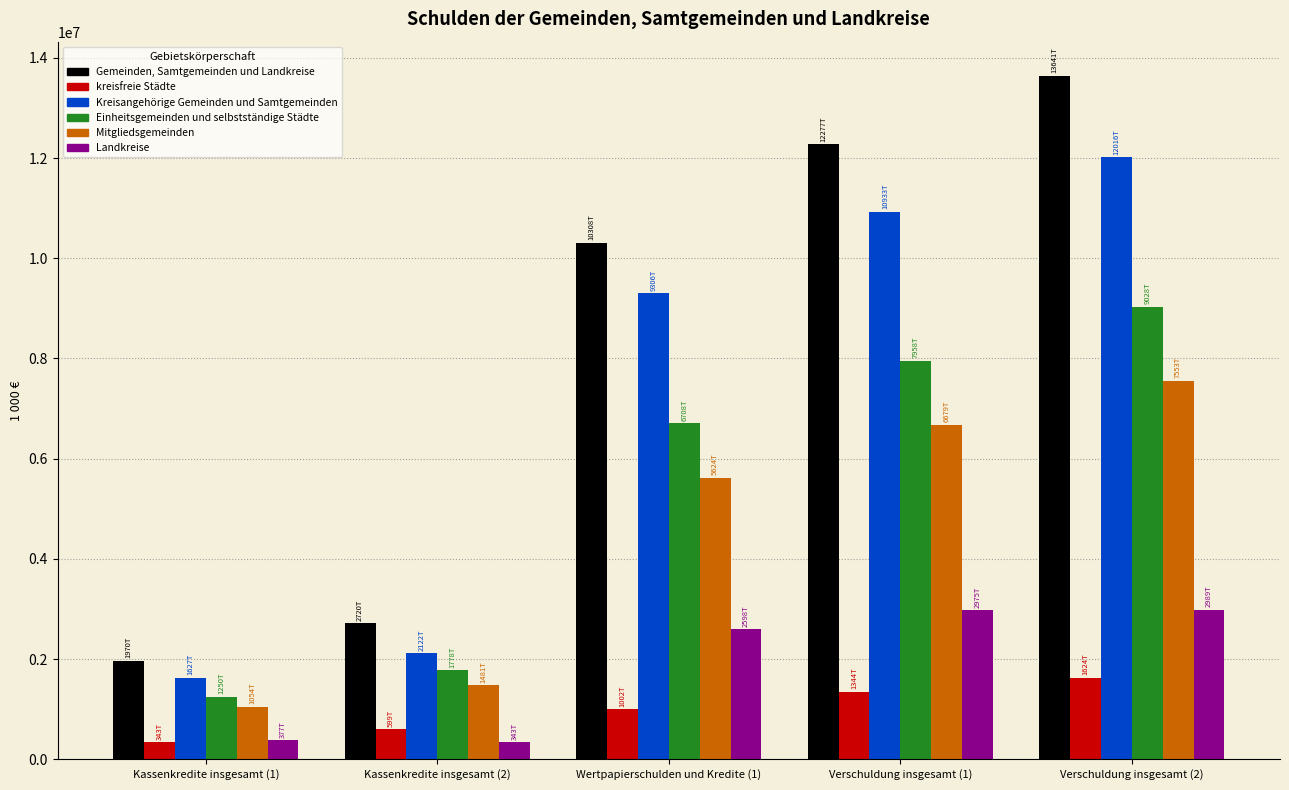

What are all the series names shown in the legend?

Gemeinden, Samtgemeinden und Landkreise, kreisfreie Städte, Kreisangehörige Gemeinden und Samtgemeinden, Einheitsgemeinden und selbstständige Städte, Mitgliedsgemeinden, Landkreise